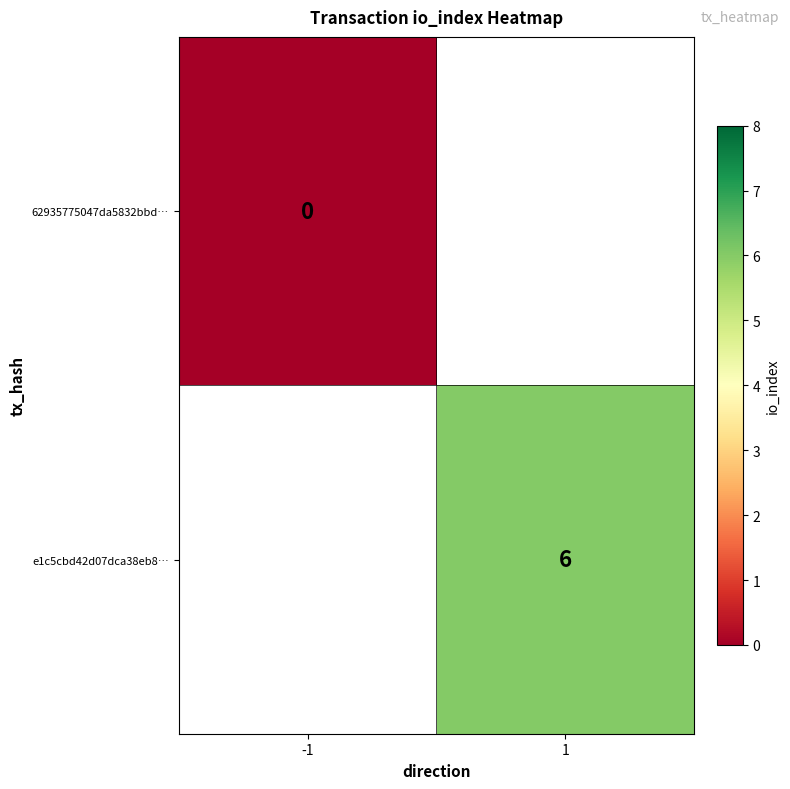

The value of e1c5cbd42d07dca38eb8… at 1 is 11. True or false?

False